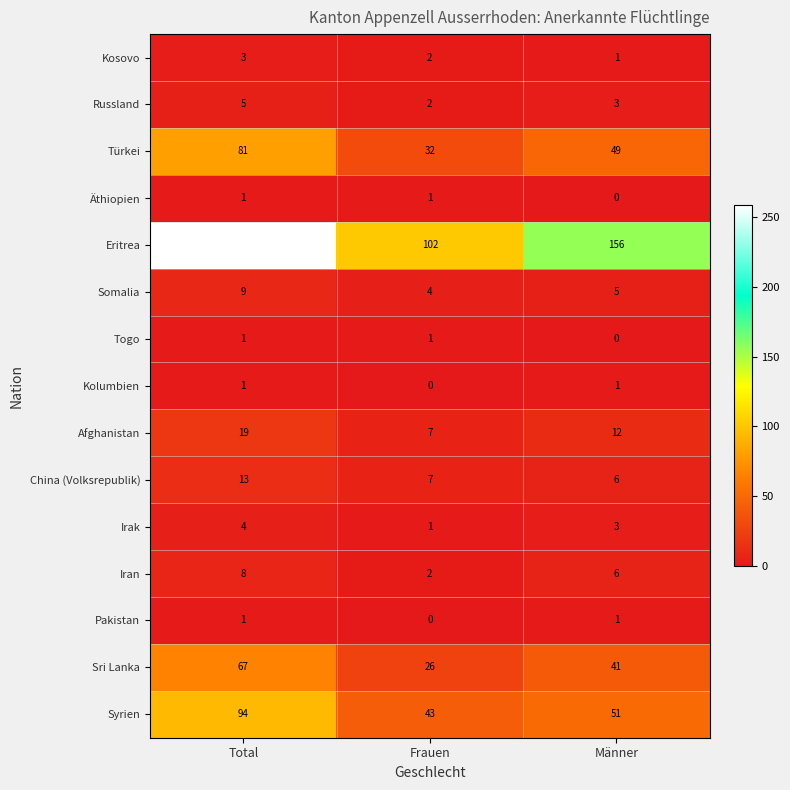

The value of Eritrea at Männer is 41. True or false?

False